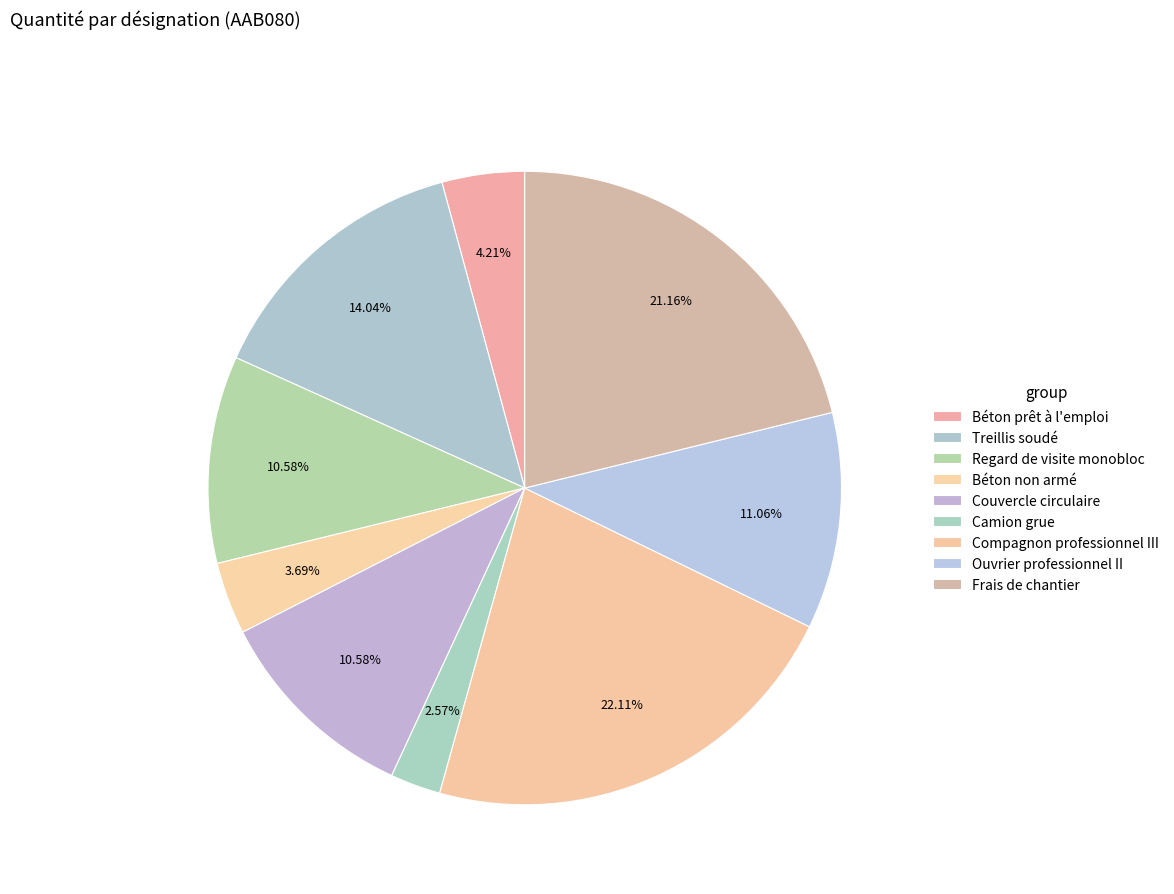

What portion of the pie excludes Treillis soudé?

86.0%